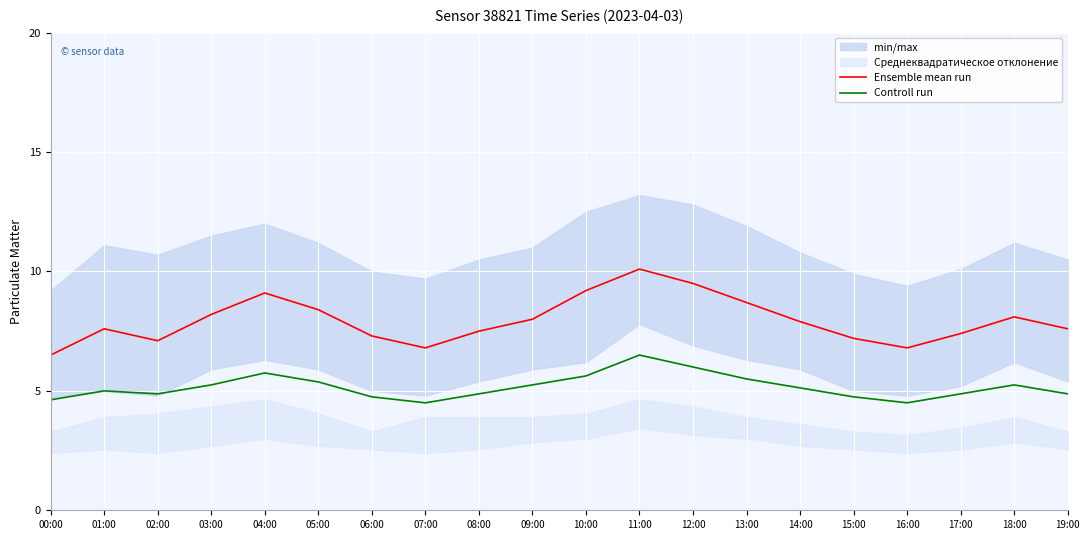

What is the minimum value shown in the chart?

4.5